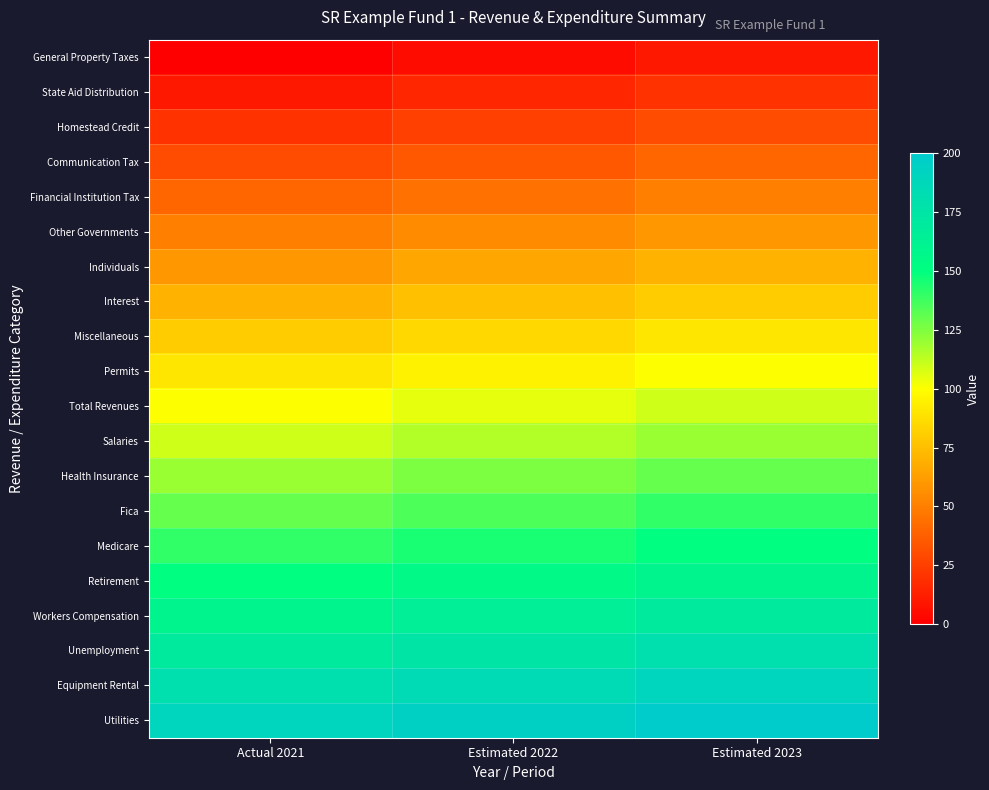

What is the spread (max minus min) of values at Actual 2021?

190